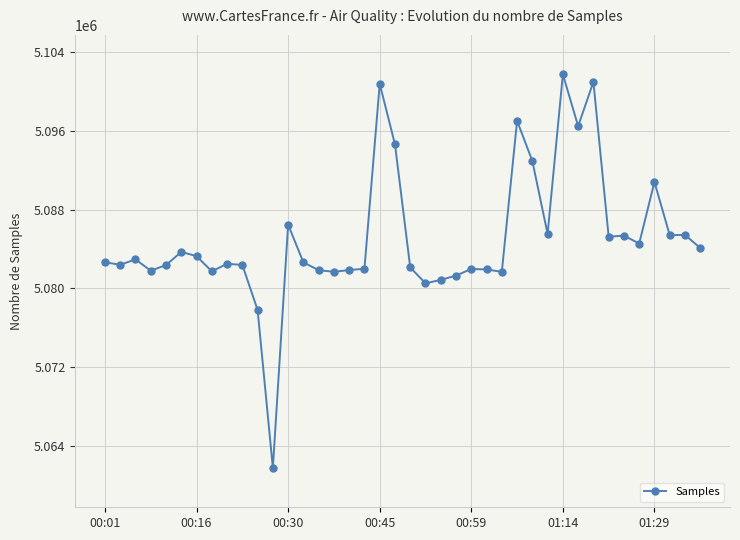

What is the value of the 31st point from the left?

5101753